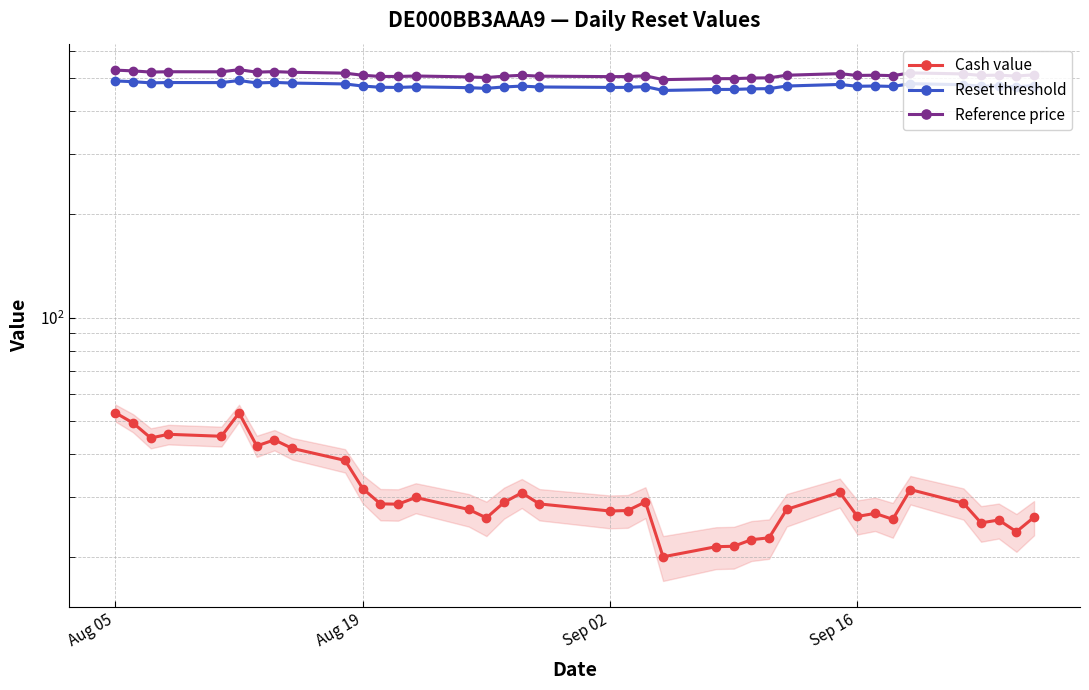

Is it true that Cash value equals 7.9 at 31?

False